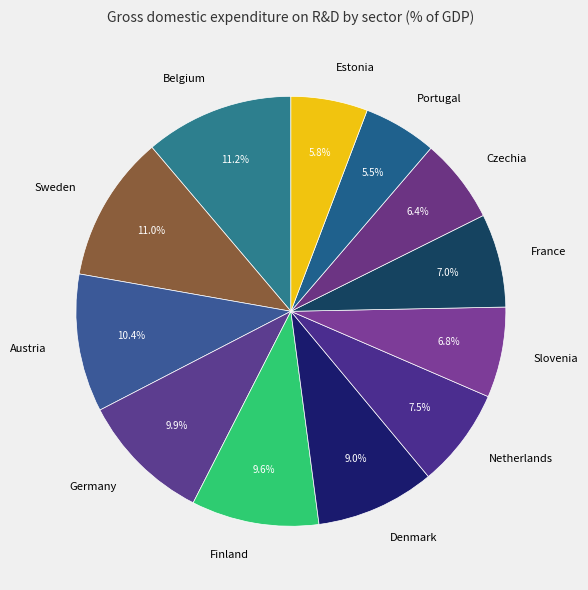

How many slices are in this pie chart?

12